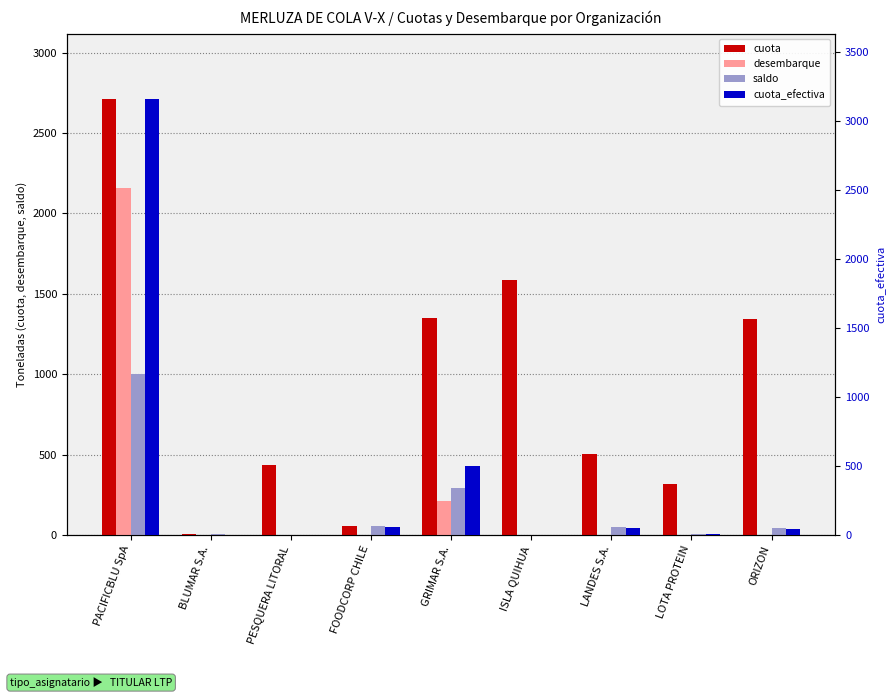

What are all the series names shown in the legend?

cuota, desembarque, saldo, cuota_efectiva